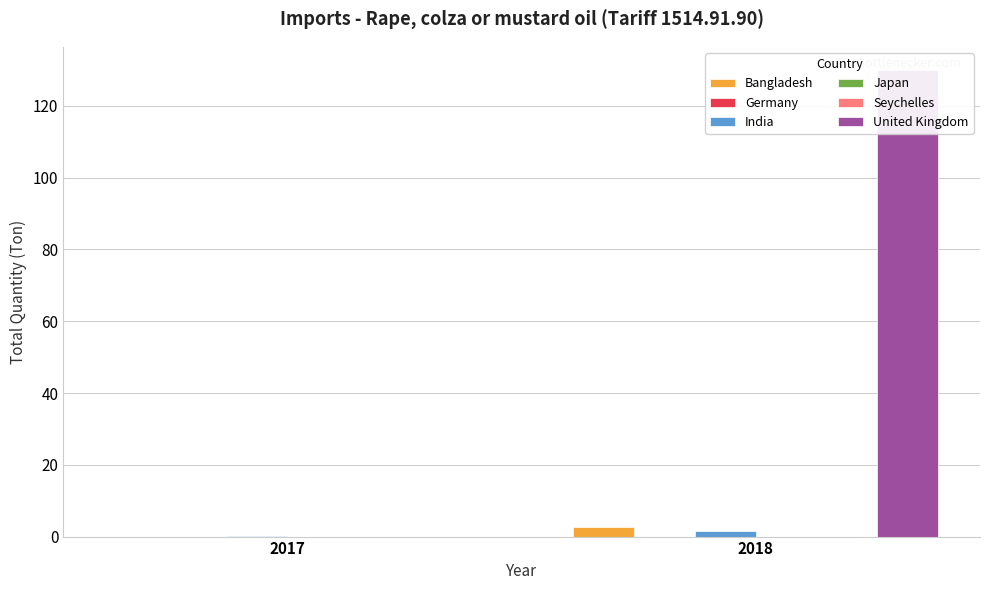

What is the highest value of the United Kingdom series?

130.0